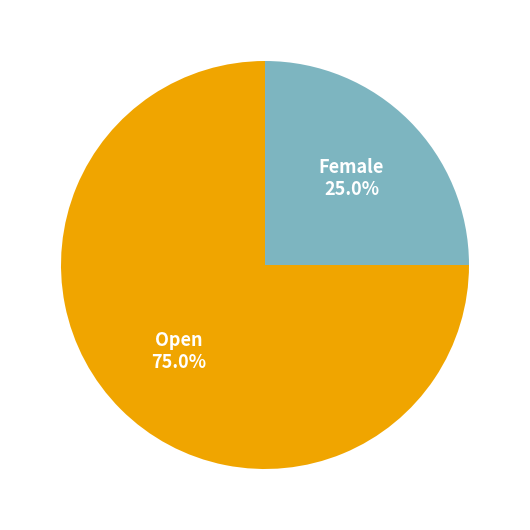

Does any single category account for the majority?

Yes